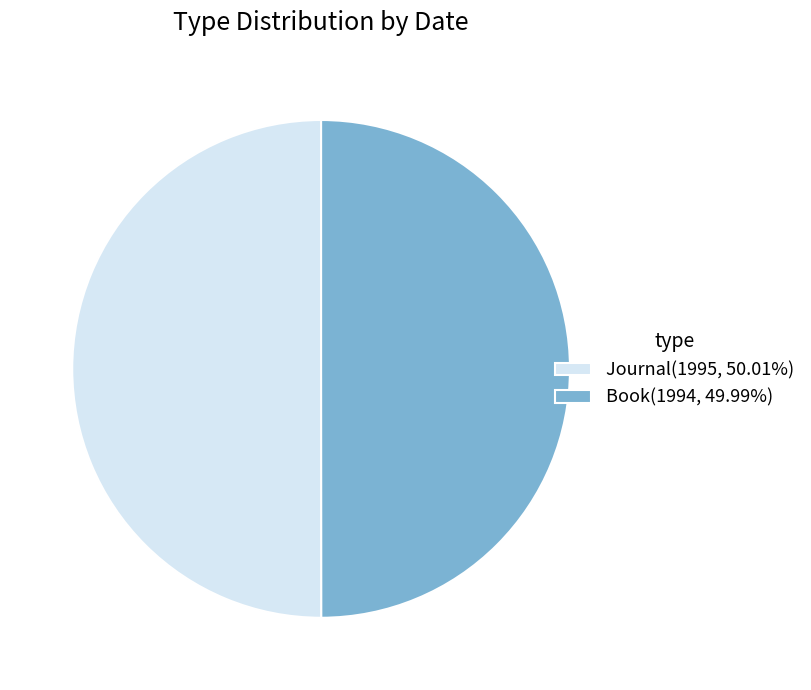

Is it true that Book is 50% of the pie?

True